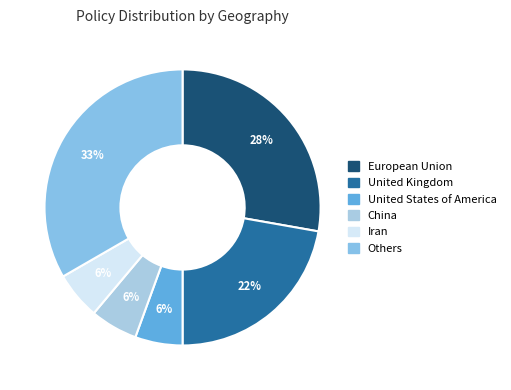

How many segments does this pie chart have?

6